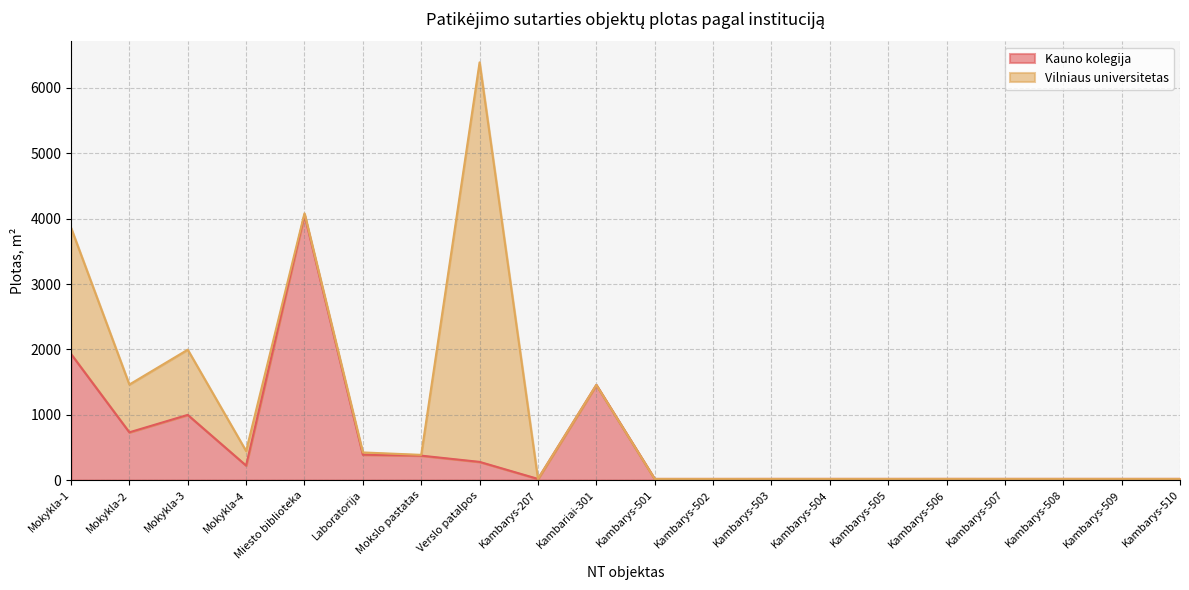

Reading left to right, list all the values displayed in this chart.

1931.3	731.1	997.8	222.5	4059.4	388.1	374.2	278.6	18.3	1456.1	17.8	17.8	18.1	18.1	18.0	18.3	18.1	18.2	18.1	18.1